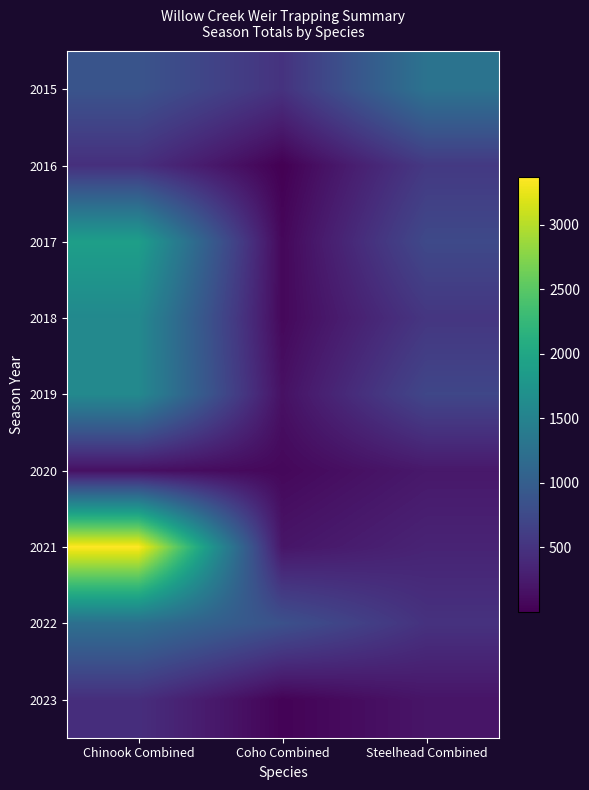

What is the difference between the highest and lowest values at Steelhead Combined?

1090